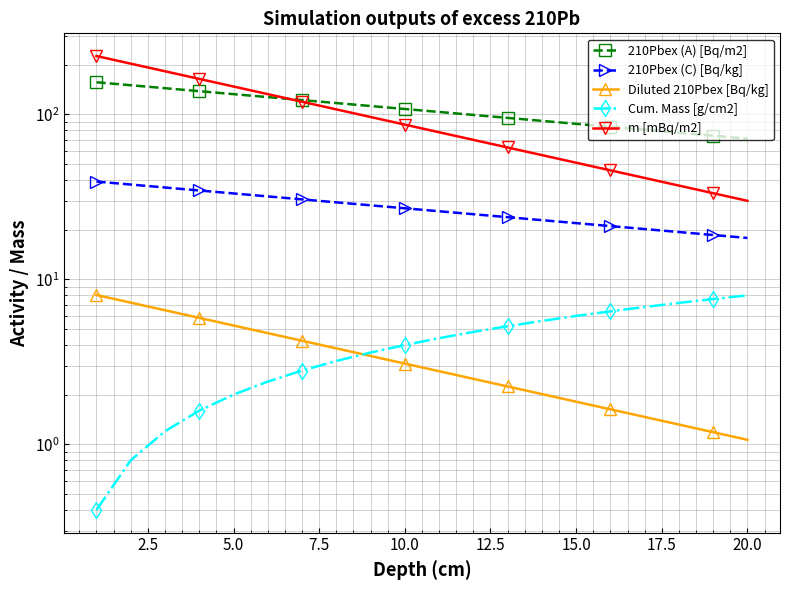

List the series in order of their peak value, lowest first.

Cum. Mass [g/cm2], Diluted 210Pbex [Bq/kg], 210Pbex (C) [Bq/kg], 210Pbex (A) [Bq/m2], m [mBq/m2]